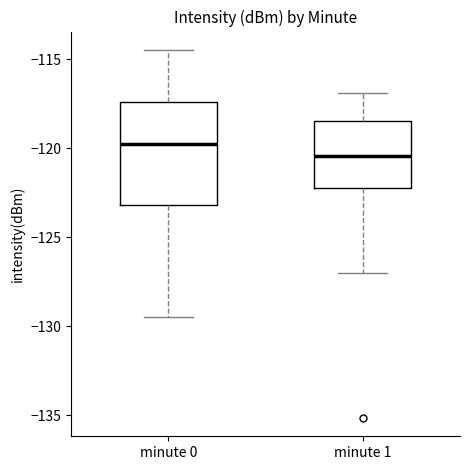

Reading left to right, read every box against the y-axis: the position of its median line, the range the box covers, and the ends of its whiskers. The values are not printed on the chart, so give them approximately, as read against the axis.

minute 0: median -120.0, box -123.0 to -117.5, whiskers -129.5 to -114.5
minute 1: median -120.5, box -122.0 to -118.5, whiskers -127.0 to -117.0